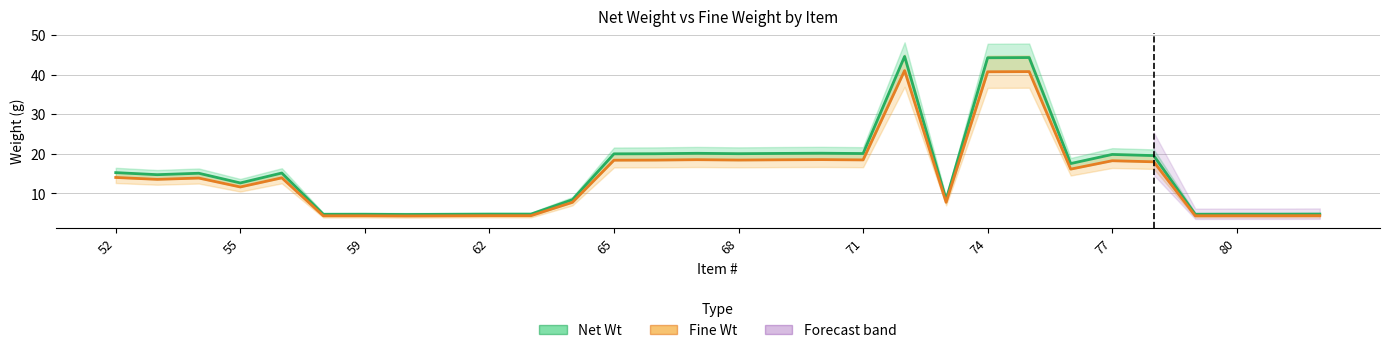

Where does the Net Wt series first go above 15?

52